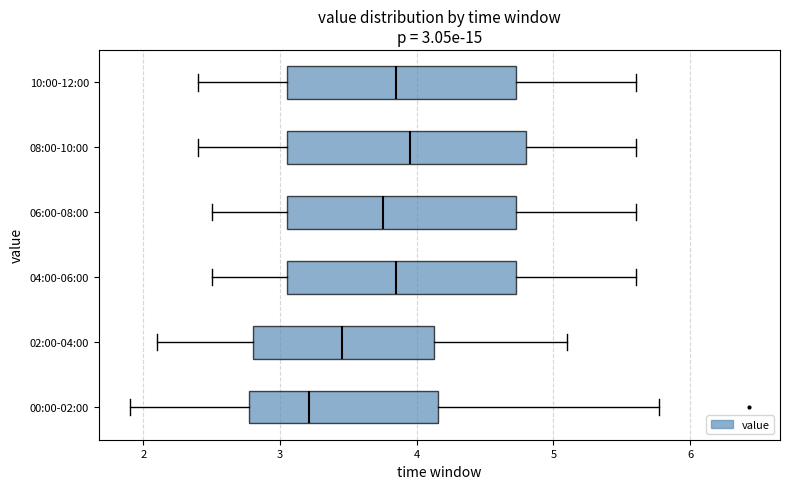

Which box has the furthest to the left median line?

00:00-02:00